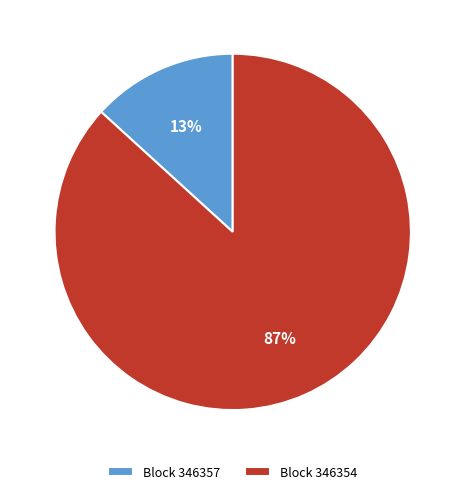

What percentage is the Block 346354 slice, to the nearest percent?

87%